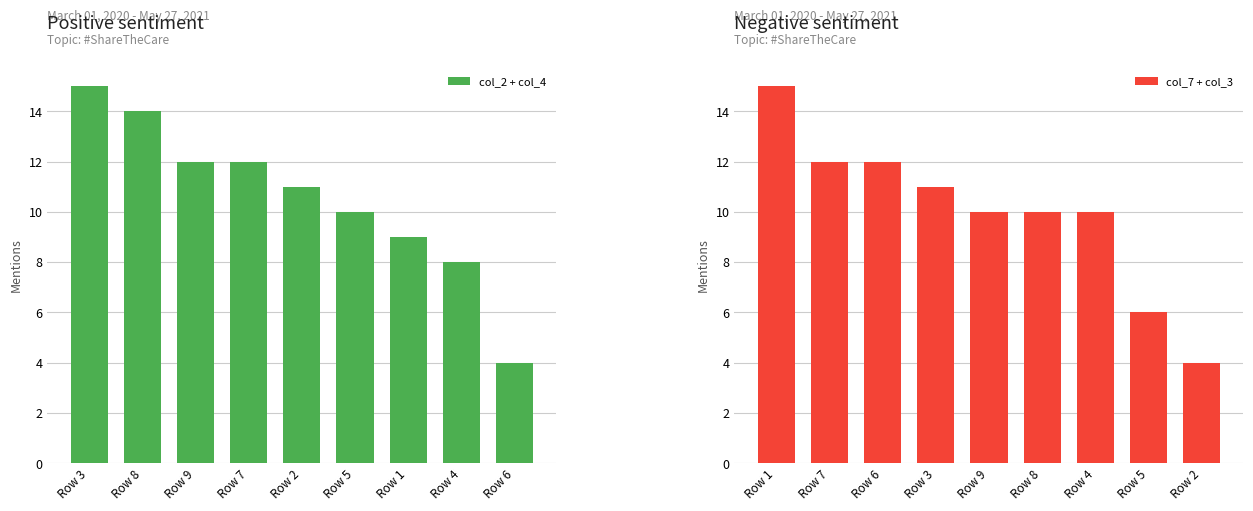

At which label does col_2 + col_4 reach its minimum?

Row 6